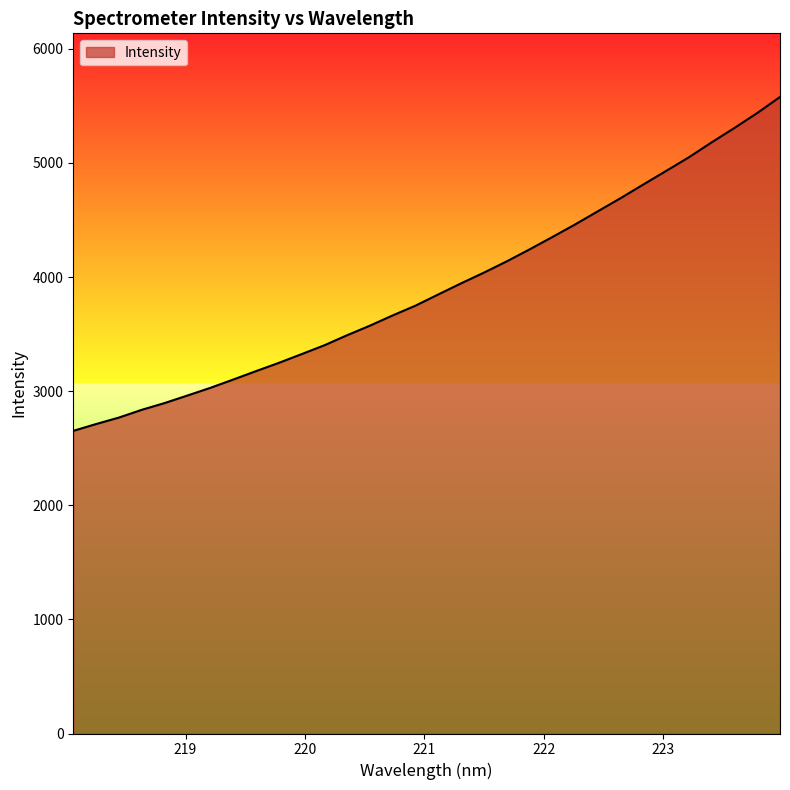

What is the smallest value displayed?

2652.3